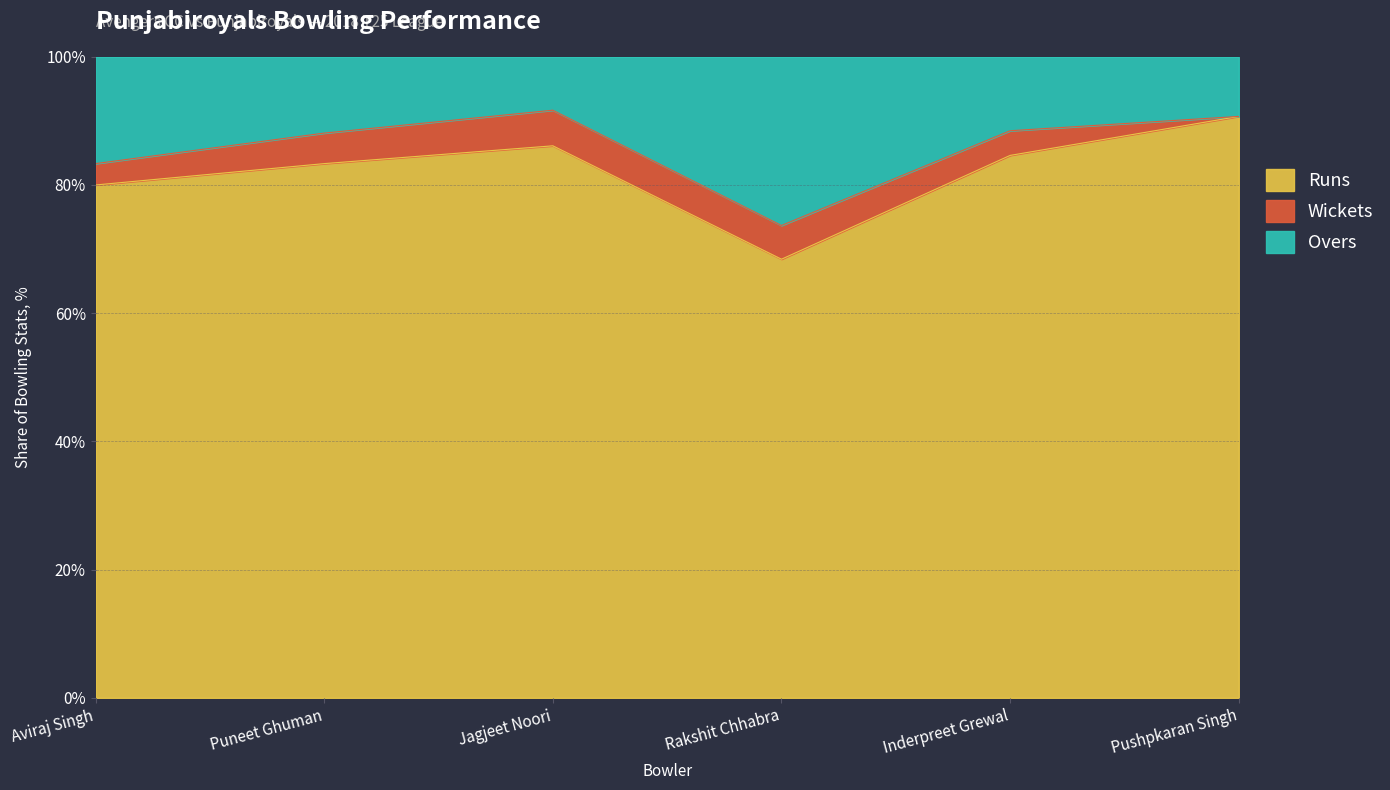

At which category does Overs reach its first local peak?

Rakshit Chhabra